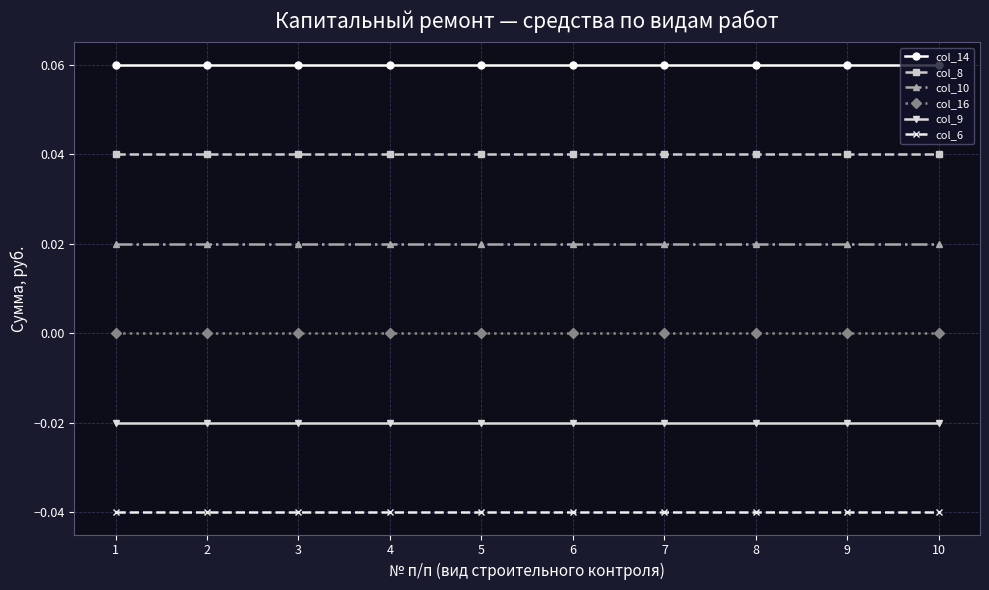

What are all the series names shown in the legend?

col_14, col_8, col_10, col_16, col_9, col_6